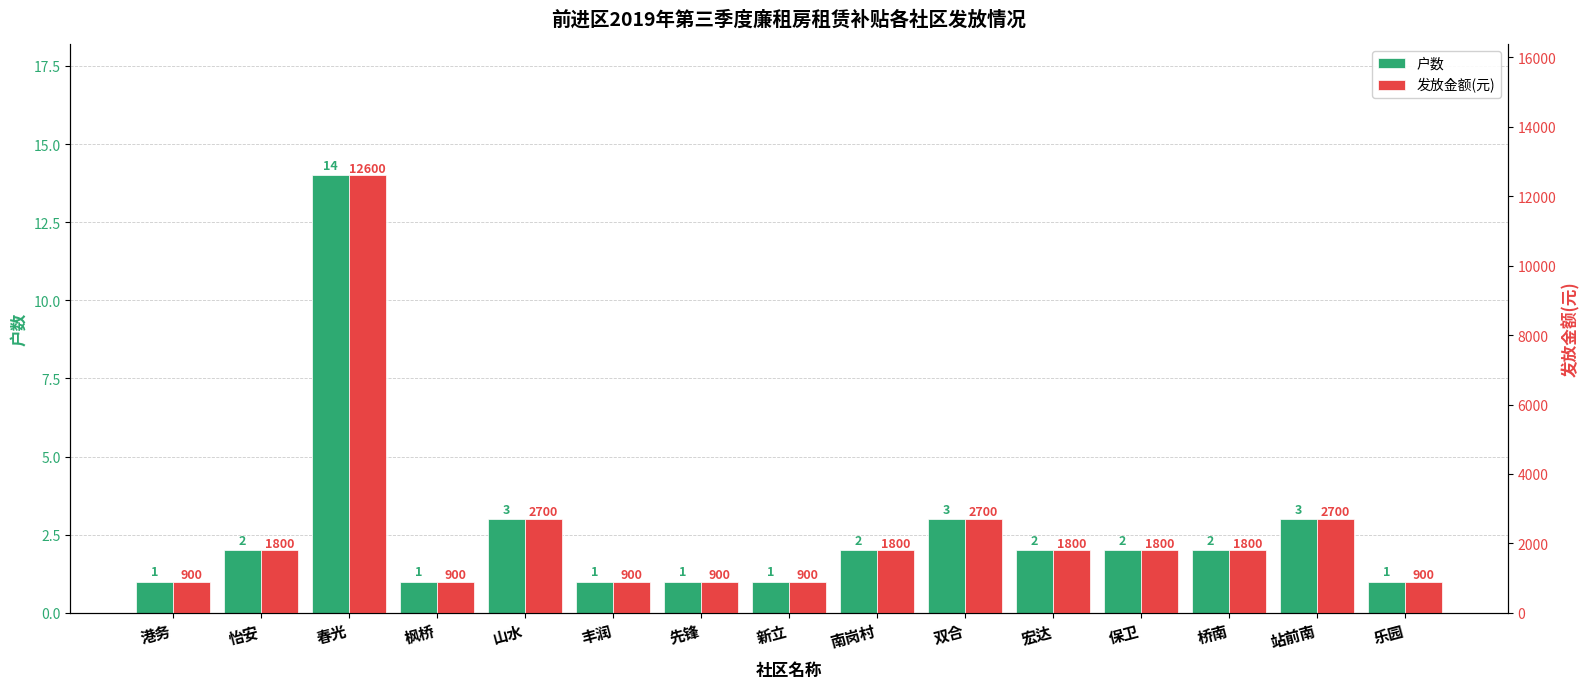

Rank the series by their average value, from highest to lowest.

发放金额(元), 户数